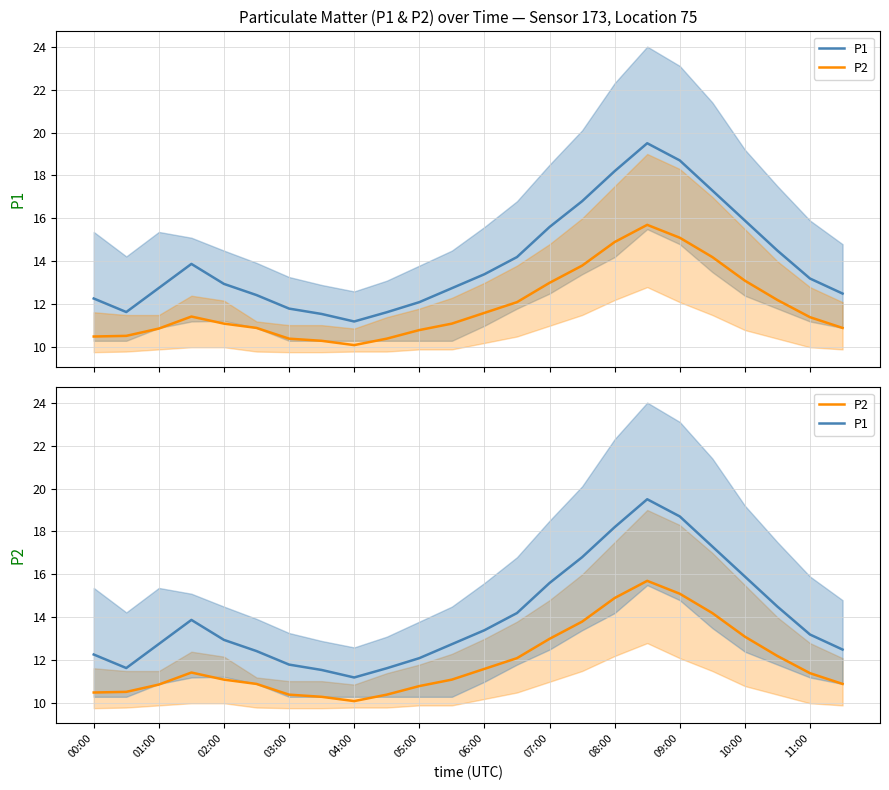

What is the value of the P1 point at the 16th from the left?

16.8